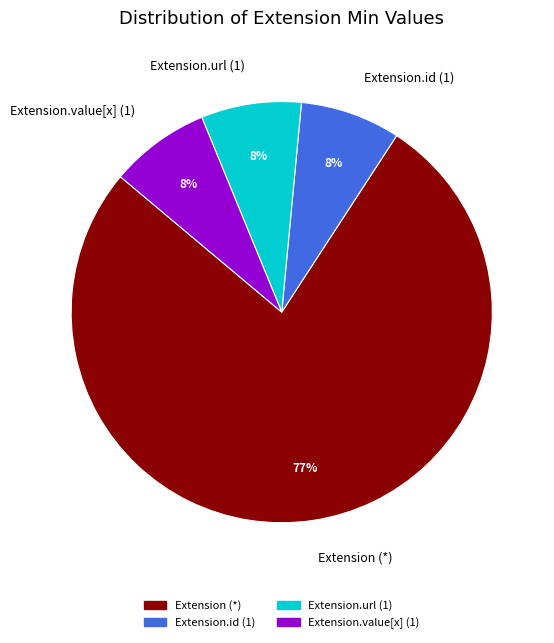

To the nearest percent, what is the average slice percentage?

25%